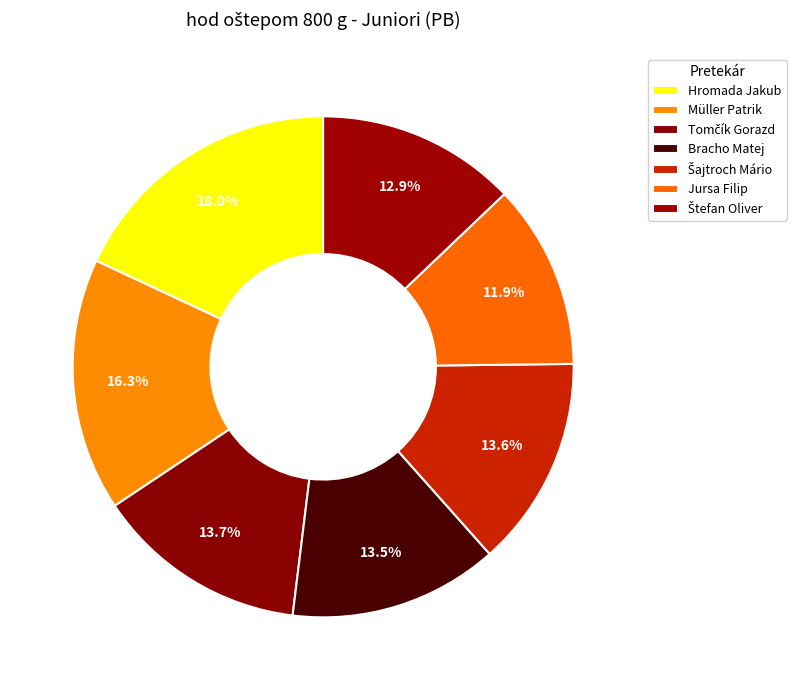

Does any single category account for the majority?

No